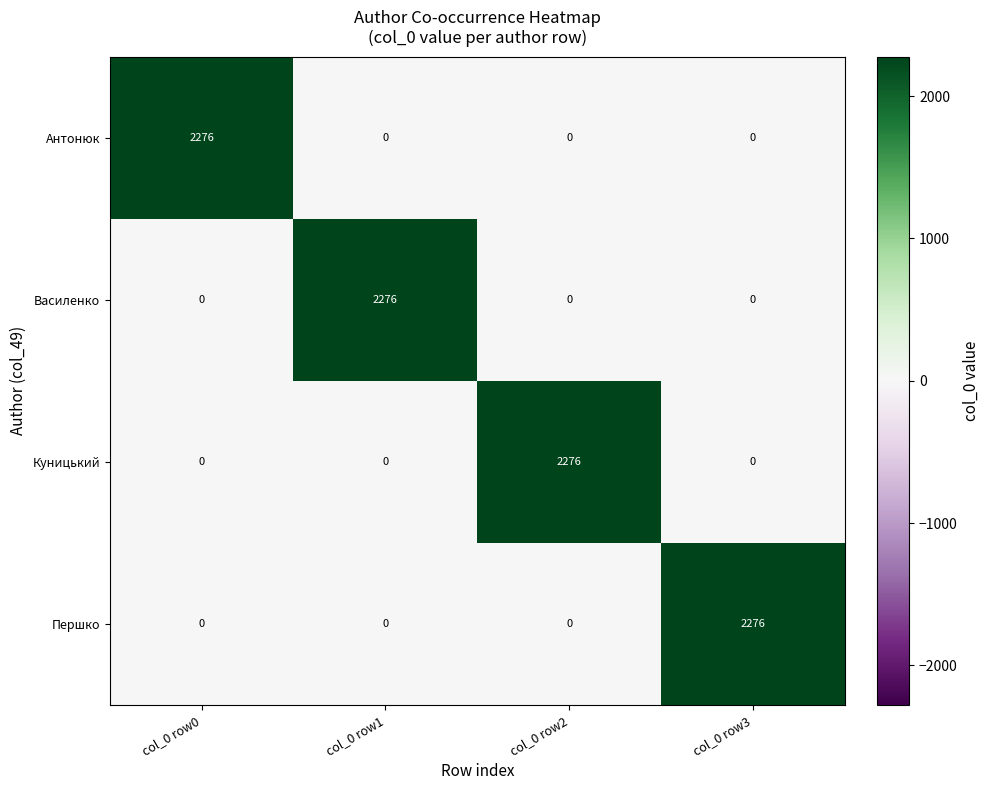

What is the difference between the highest and lowest values at col_0 row0?

2276